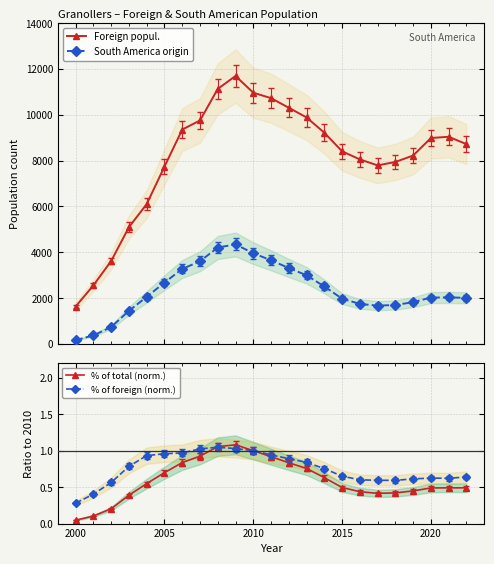

Which series has the widest spread of values?

Foreign popul.